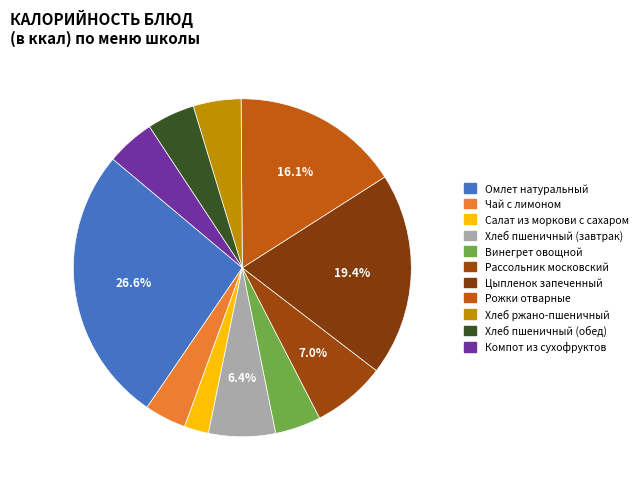

Count the number of slices in the pie.

11